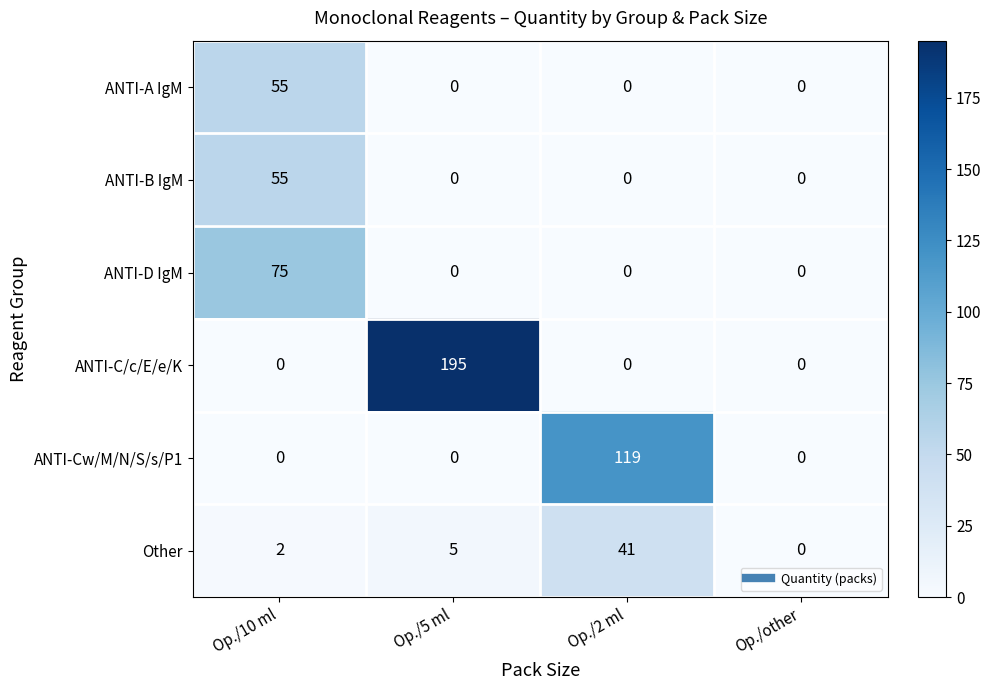

Is it true that ANTI-C/c/E/e/K equals 0 at Op./other?

True